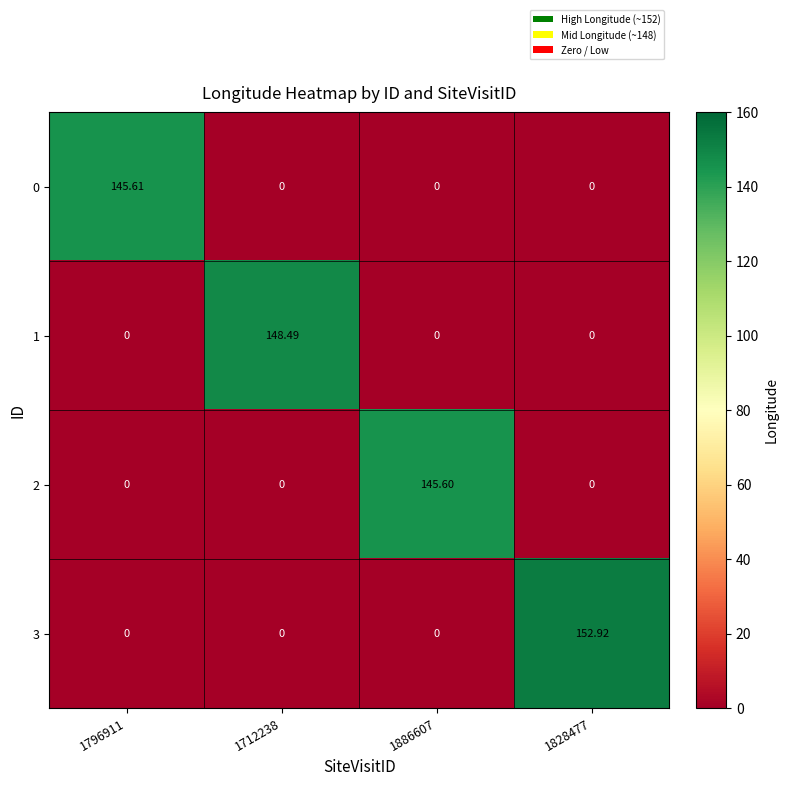

Is the value of 2 at 1886607 greater than the value of 3 at 1796911?

Yes